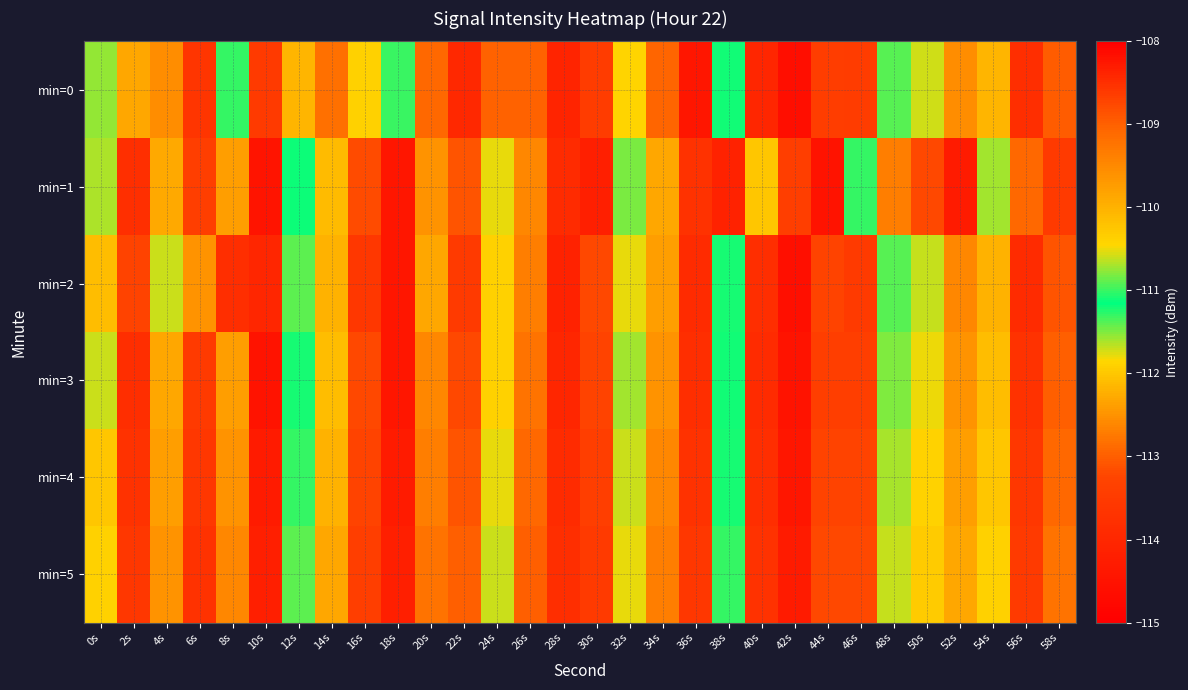

Reading left to right, transcribe all the data shown in this chart.

min=0: 0s=-110.8	2s=-112.3	4s=-112.5	6s=-113.6	8s=-111.3	10s=-113.5	12s=-112.2	14s=-112.8	16s=-111.9	18s=-111.0	20s=-112.9	22s=-114.0	24s=-109.0	26s=-113.0	28s=-114.1	30s=-113.4	32s=-111.9	34s=-112.9	36s=-114.4	38s=-111.1	40s=-114.0	42s=-114.6	44s=-113.4	46s=-113.4	48s=-110.9	50s=-110.6	52s=-112.6	54s=-112.2	56s=-113.8	58s=-113.0
min=1: 0s=-111.6	2s=-113.8	4s=-112.3	6s=-113.4	8s=-112.4	10s=-114.5	12s=-111.2	14s=-112.1	16s=-113.2	18s=-114.4	20s=-112.5	22s=-113.1	24s=-111.8	26s=-112.6	28s=-113.9	30s=-114.2	32s=-111.5	34s=-112.3	36s=-113.7	38s=-114.1	40s=-112.0	42s=-113.4	44s=-114.5	46s=-111.3	48s=-112.7	50s=-113.2	52s=-114.3	54s=-111.6	56s=-112.9	58s=-113.5
min=2: 0s=-112.1	2s=-113.3	4s=-111.7	6s=-112.5	8s=-113.8	10s=-114.0	12s=-111.4	14s=-112.2	16s=-113.6	18s=-114.4	20s=-112.3	22s=-113.5	24s=-111.9	26s=-112.7	28s=-114.1	30s=-113.2	32s=-111.8	34s=-112.4	36s=-113.9	38s=-111.2	40s=-113.8	42s=-114.6	44s=-113.3	46s=-113.5	48s=-110.9	50s=-110.6	52s=-112.6	54s=-112.2	56s=-113.9	58s=-113.1
min=3: 0s=-111.7	2s=-113.8	4s=-112.3	6s=-113.5	8s=-112.4	10s=-114.5	12s=-111.2	14s=-112.1	16s=-113.2	18s=-114.4	20s=-112.6	22s=-113.2	24s=-111.9	26s=-112.8	28s=-114.0	30s=-113.3	32s=-111.6	34s=-112.5	36s=-113.8	38s=-111.1	40s=-113.9	42s=-114.5	44s=-113.4	46s=-113.4	48s=-110.8	50s=-110.5	52s=-112.5	54s=-112.1	56s=-113.7	58s=-113.0
min=4: 0s=-112.0	2s=-113.7	4s=-112.4	6s=-113.6	8s=-112.5	10s=-114.3	12s=-111.3	14s=-112.2	16s=-113.3	18s=-114.3	20s=-112.7	22s=-113.1	24s=-111.8	26s=-112.9	28s=-113.9	30s=-113.4	32s=-111.7	34s=-112.6	36s=-113.7	38s=-111.2	40s=-113.8	42s=-114.4	44s=-113.3	46s=-113.3	48s=-110.7	50s=-110.4	52s=-112.4	54s=-112.0	56s=-113.6	58s=-112.9
min=5: 0s=-111.9	2s=-113.6	4s=-112.5	6s=-113.7	8s=-112.6	10s=-114.2	12s=-111.4	14s=-112.3	16s=-113.4	18s=-114.2	20s=-112.8	22s=-113.0	24s=-111.7	26s=-113.0	28s=-113.8	30s=-113.5	32s=-111.8	34s=-112.7	36s=-113.6	38s=-111.3	40s=-113.7	42s=-114.3	44s=-113.2	46s=-113.2	48s=-110.6	50s=-110.3	52s=-112.3	54s=-111.9	56s=-113.5	58s=-112.8